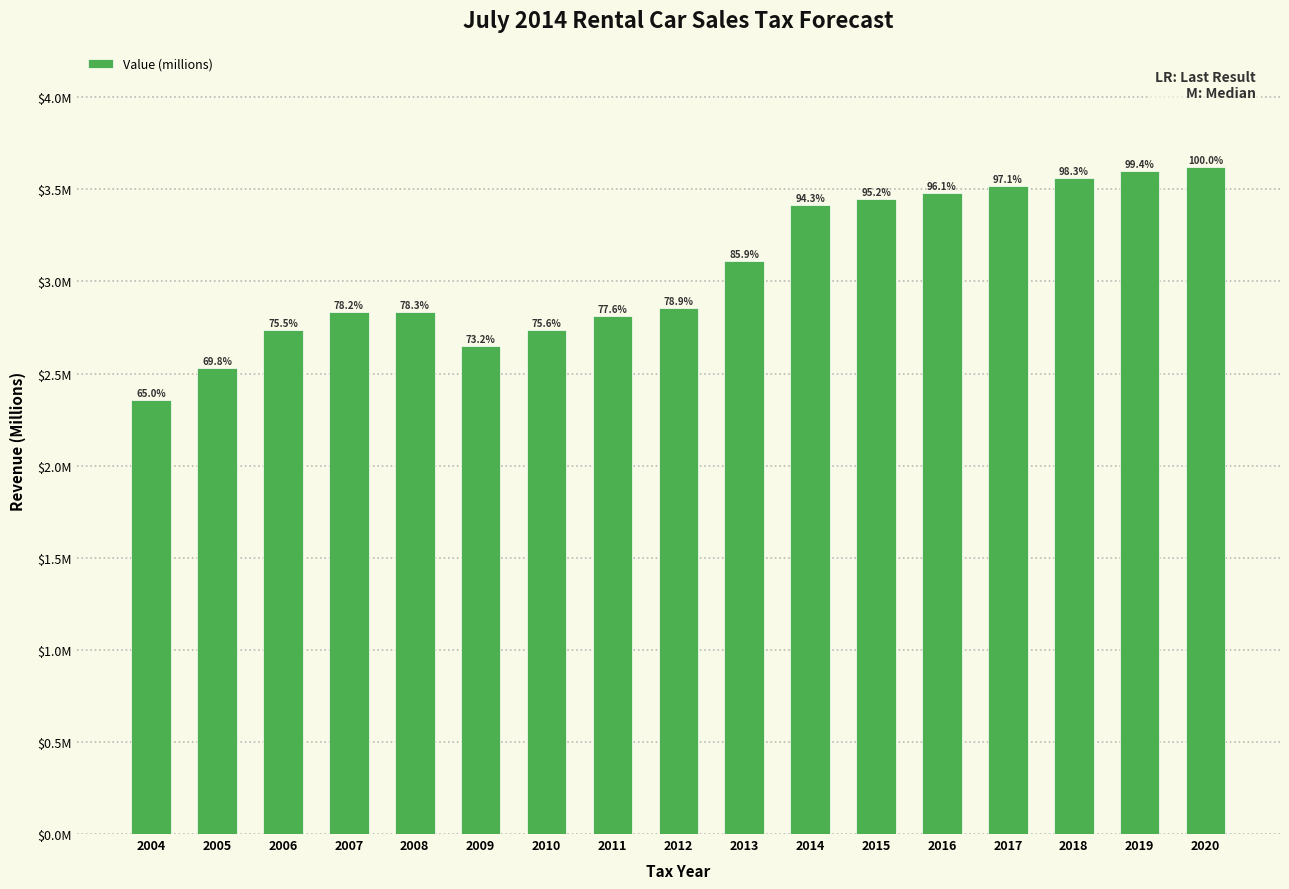

Reading left to right, what are all the values shown in this chart?

2004=2.4	2005=2.5	2006=2.7	2007=2.8	2008=2.8	2009=2.7	2010=2.7	2011=2.8	2012=2.9	2013=3.1	2014=3.4	2015=3.5	2016=3.5	2017=3.5	2018=3.6	2019=3.6	2020=3.6